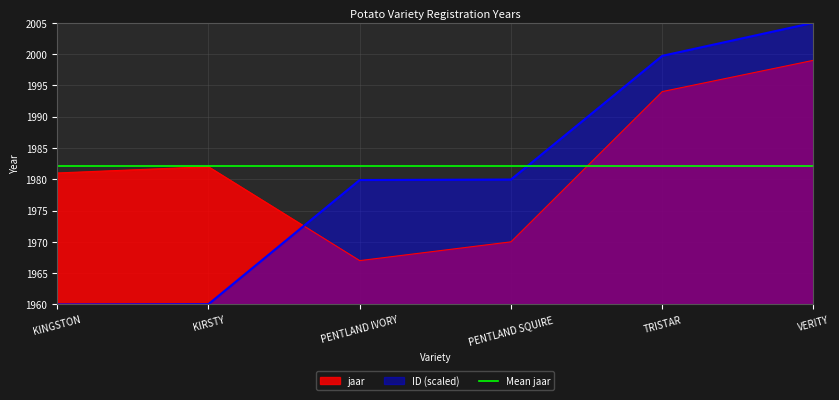

At KINGSTON, list the series in order from largest to smallest.

jaar, ID